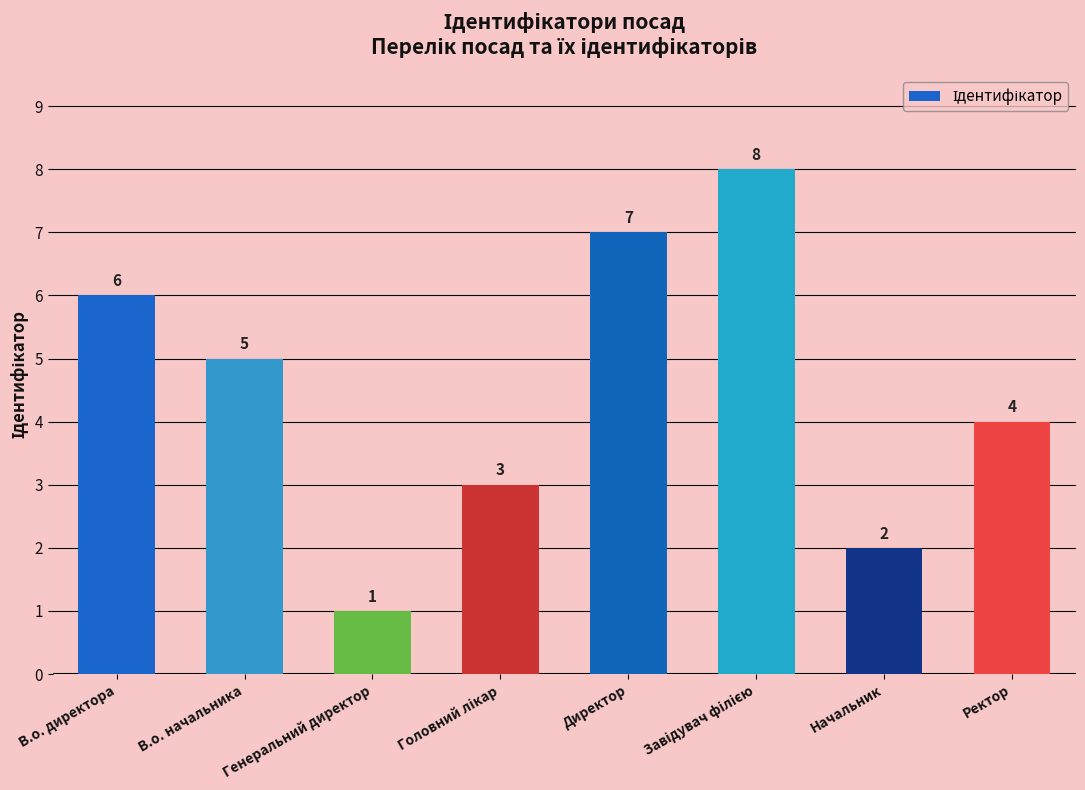

What is the value of the 6th bar from the left?

8